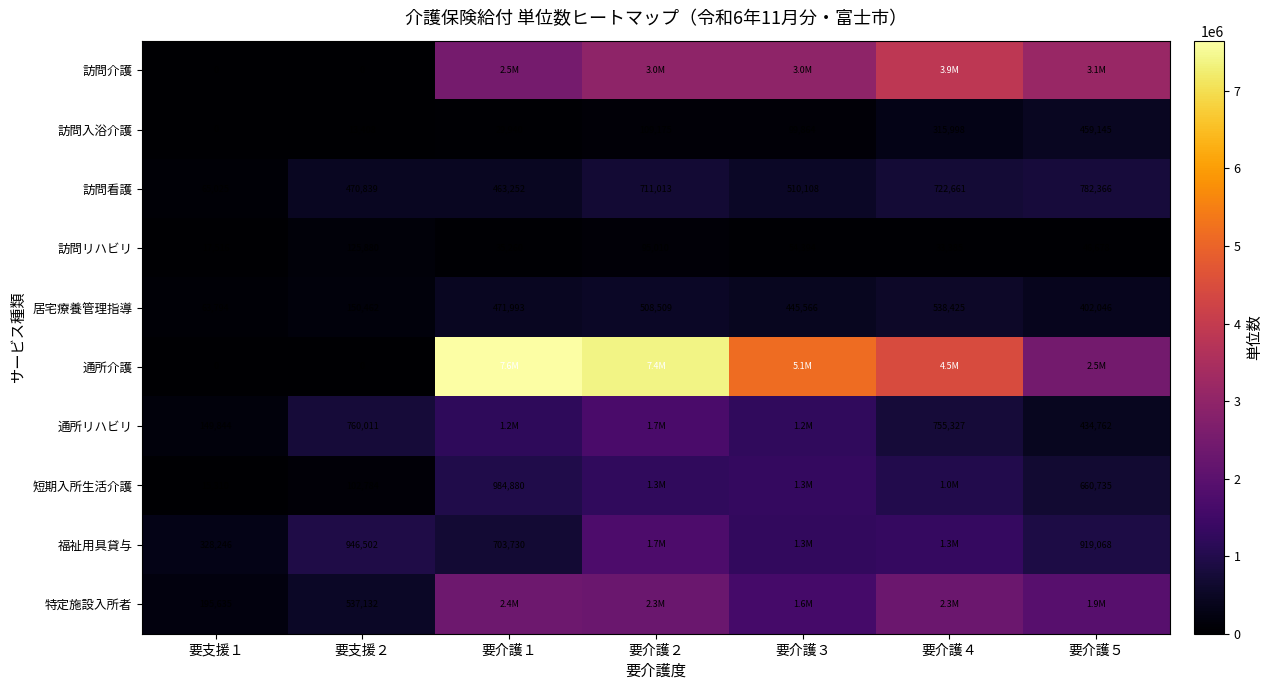

At which label does 訪問リハビリ reach its minimum?

要支援１